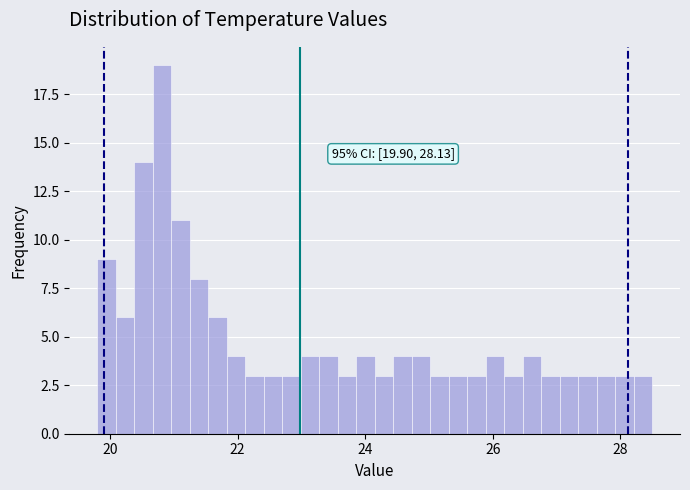

Around what value on the x-axis is the tallest bar? Give the approximate position of its centre, as read against the axis.

20.8